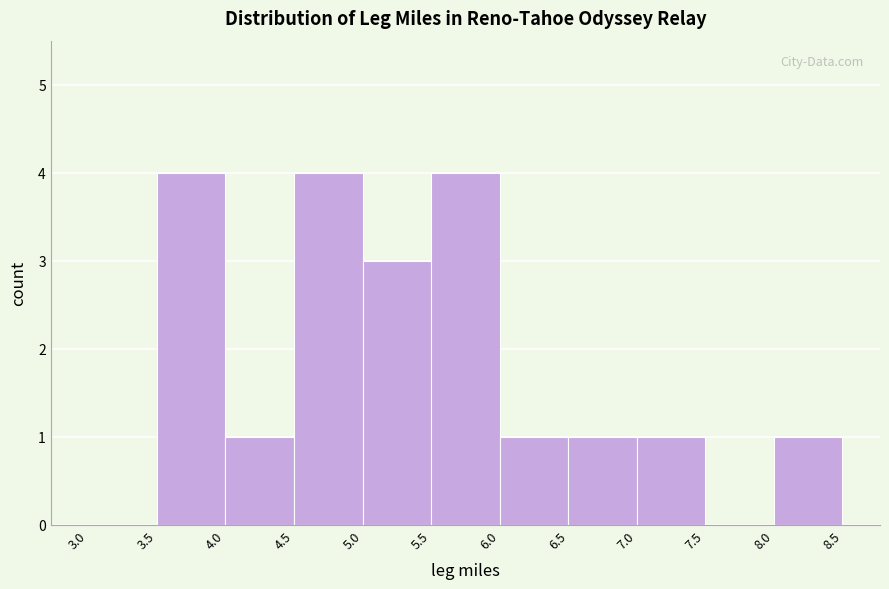

What is the height of the bar covering 4.0 to 4.5 on the x-axis? The values are not printed on the chart, so give them approximately, as read against the axis.

1